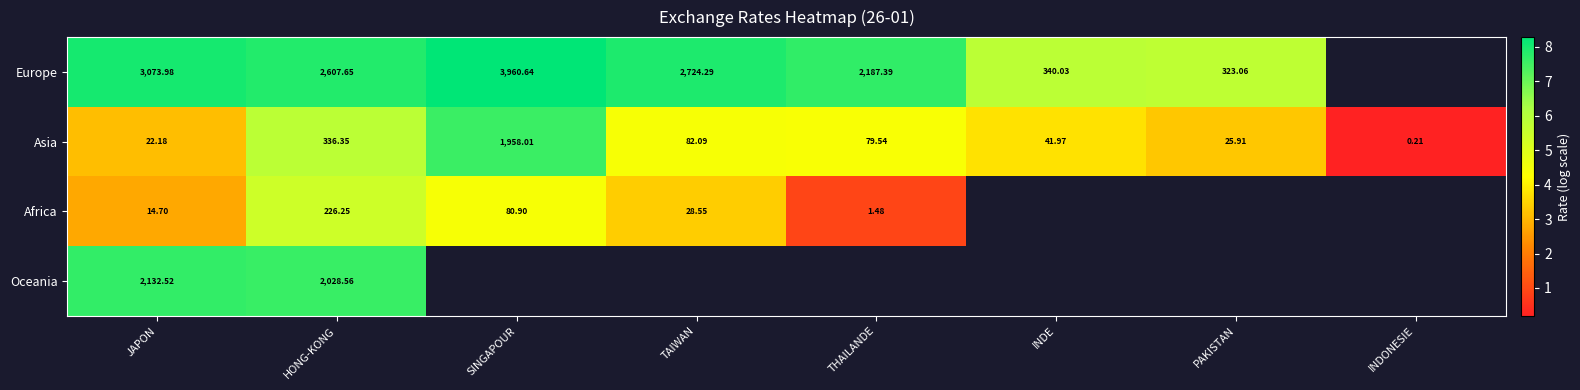

Rank the series at HONG-KONG from highest to lowest value.

Europe, Oceania, Asia, Africa